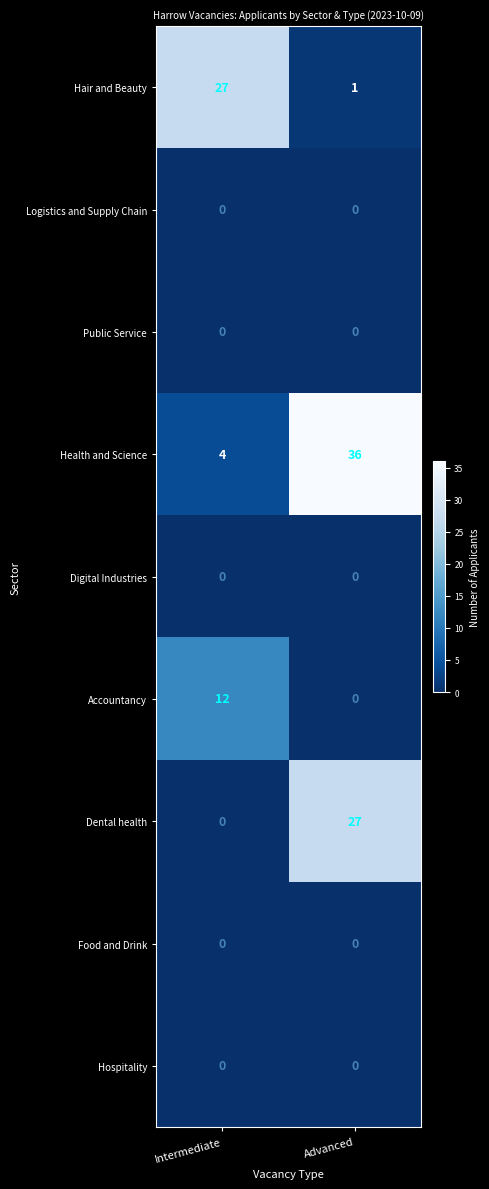

At which label is Hospitality closest to 0?

Intermediate